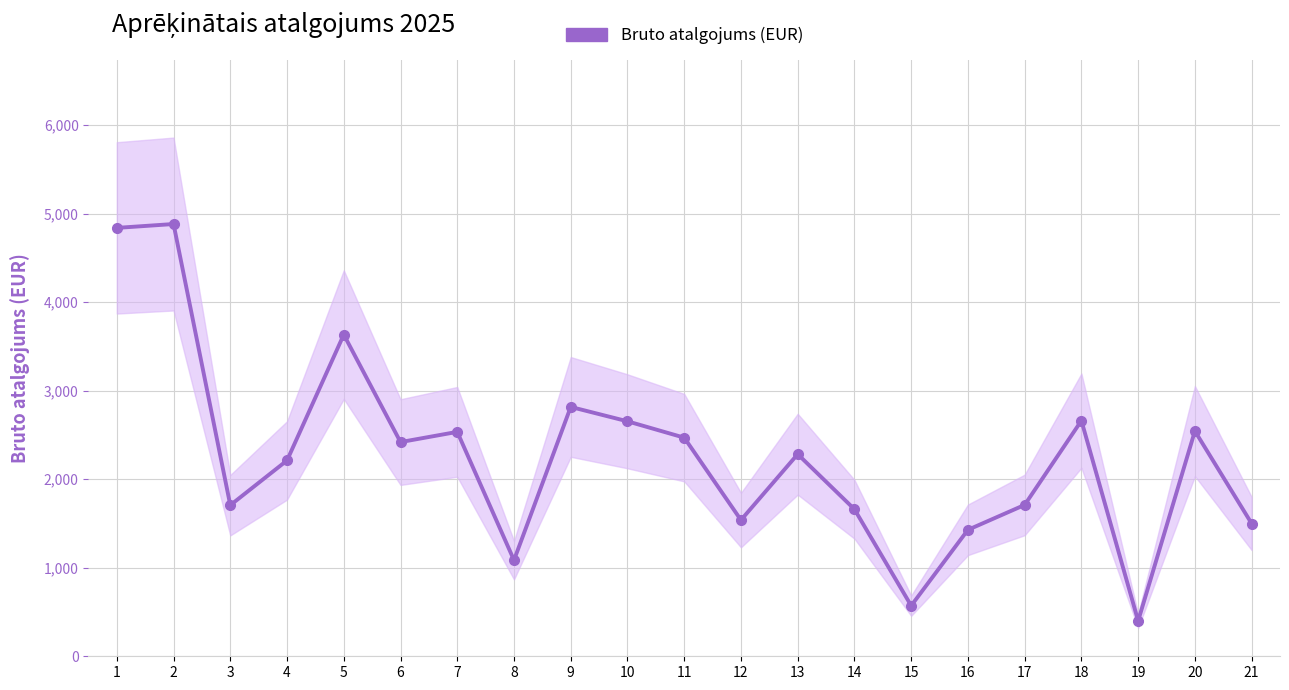

List the labels in order of value, smallest first.

19, 15, 8, 16, 21, 12, 14, 3, 17, 4, 13, 6, 11, 7, 20, 10, 18, 9, 5, 1, 2